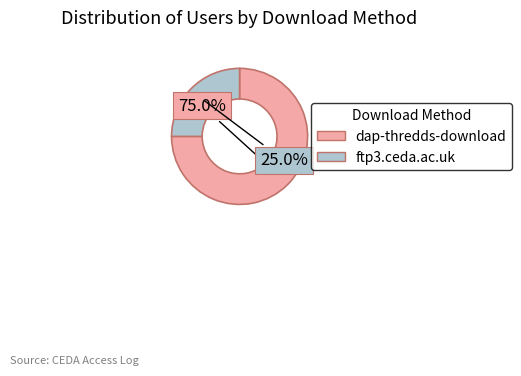

What portion of the pie excludes ftp3.ceda.ac.uk?

75.0%